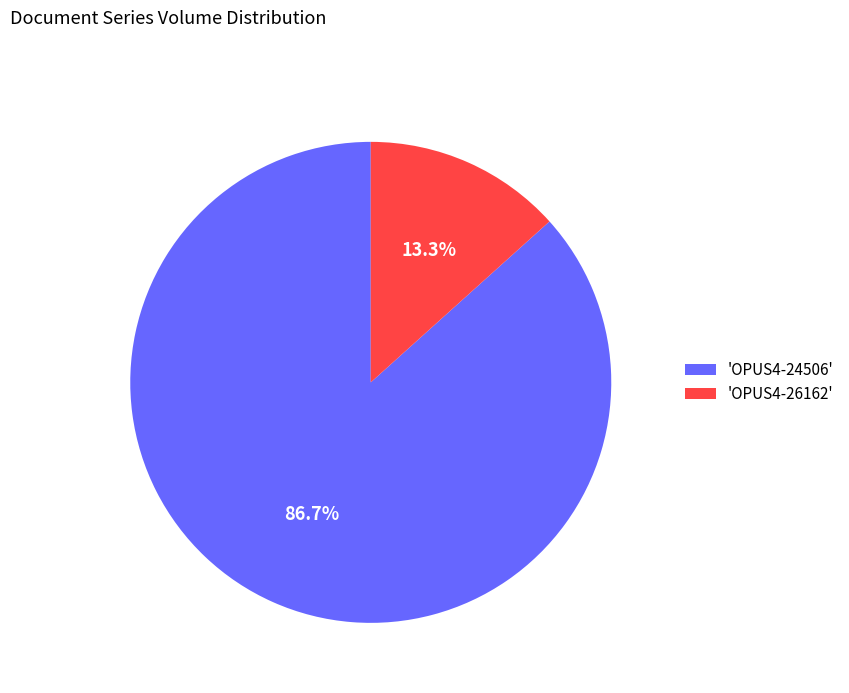

Rank the categories by value from lowest to highest.

'OPUS4-26162', 'OPUS4-24506'